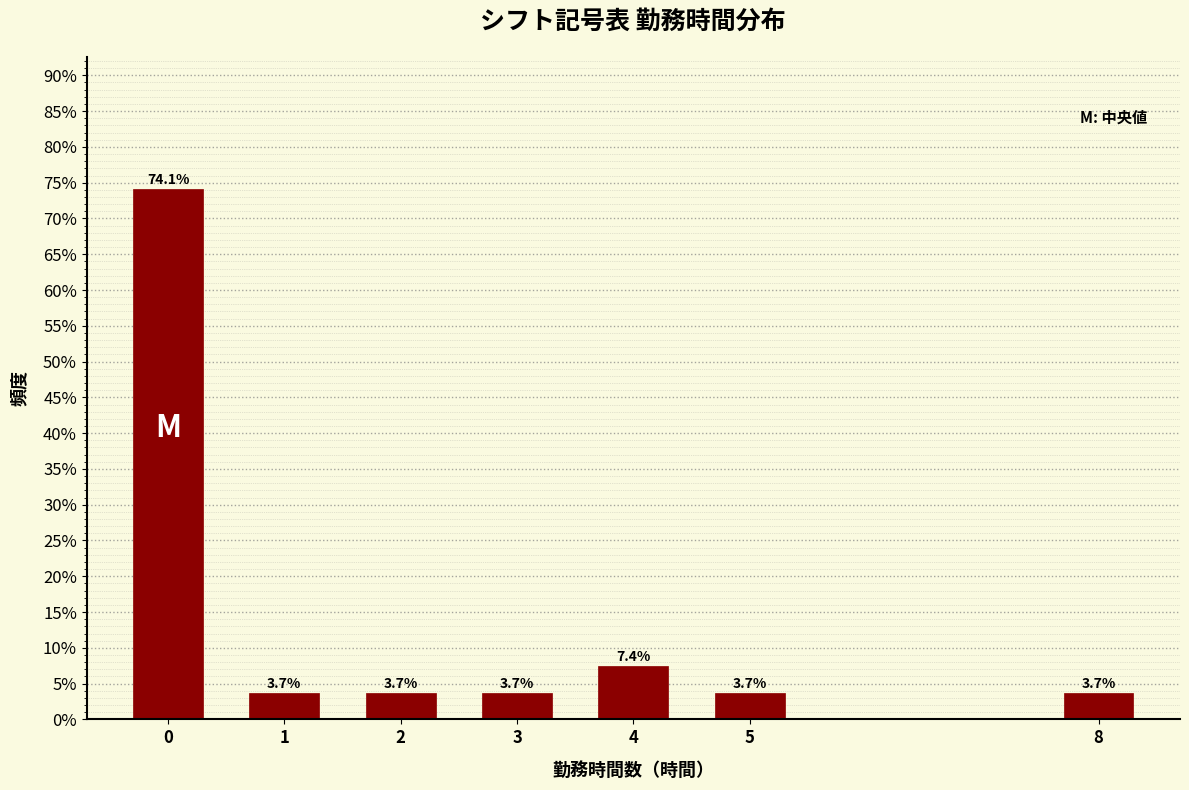

Reading right to left, list all the values displayed in this chart.

8=3.7	5=3.7	4=7.4	3=3.7	2=3.7	1=3.7	0=74.1